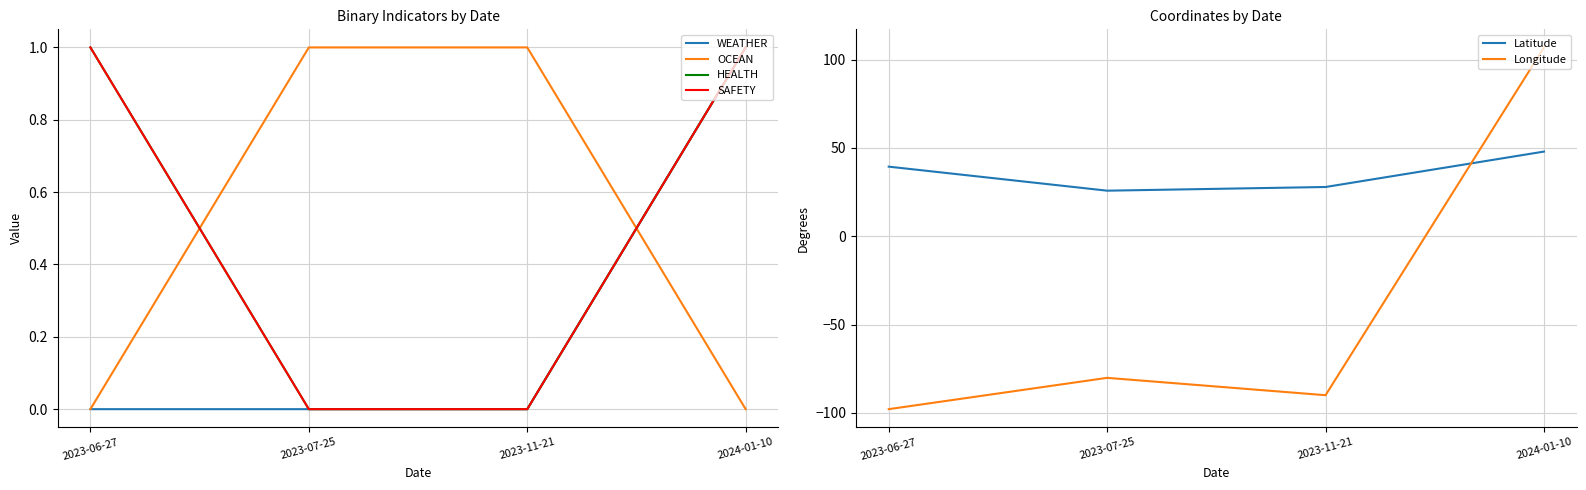

What is the label of the 1st point from the left?

2023-06-27